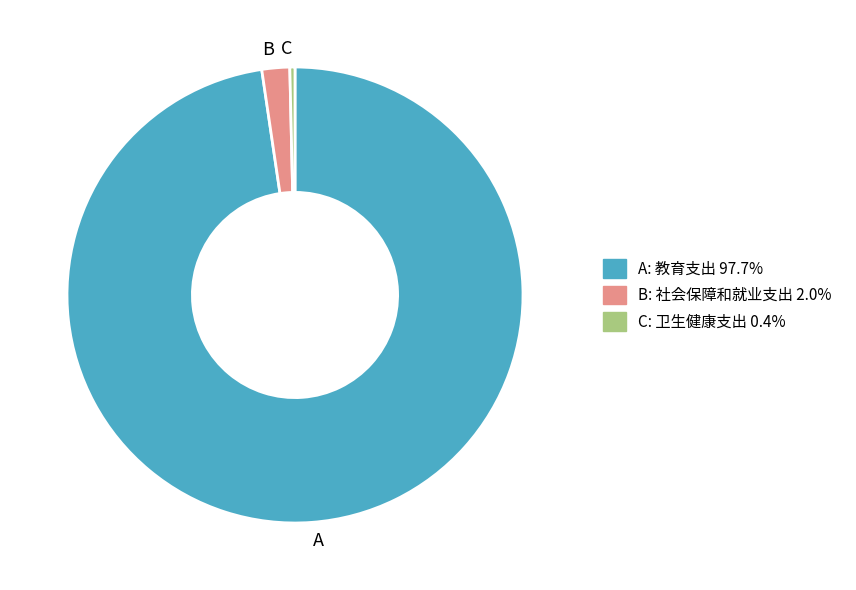

How many slices are in this pie chart?

3